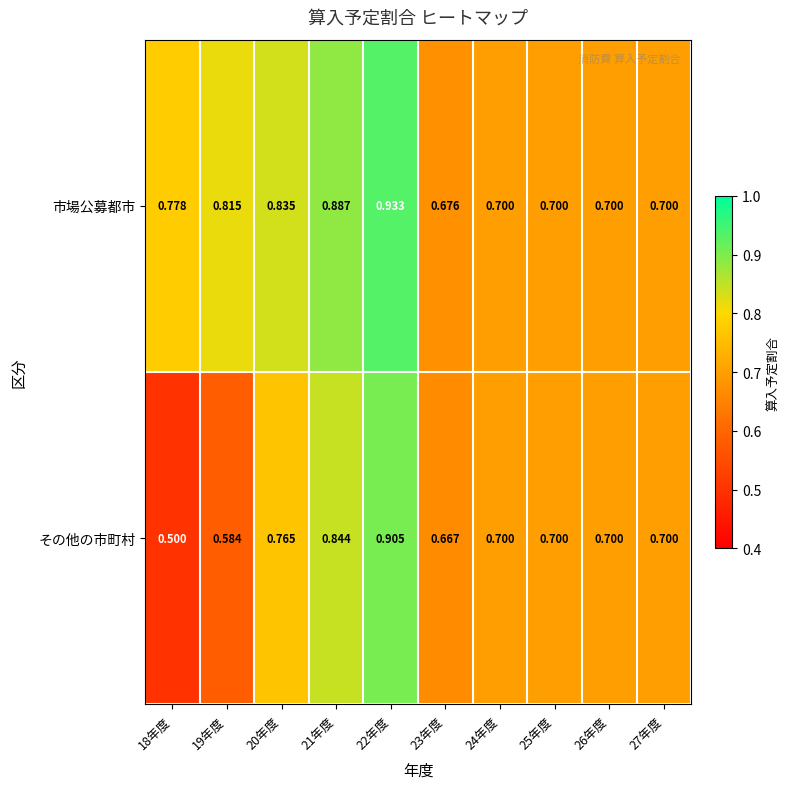

Which series has the largest total across all categories?

市場公募都市